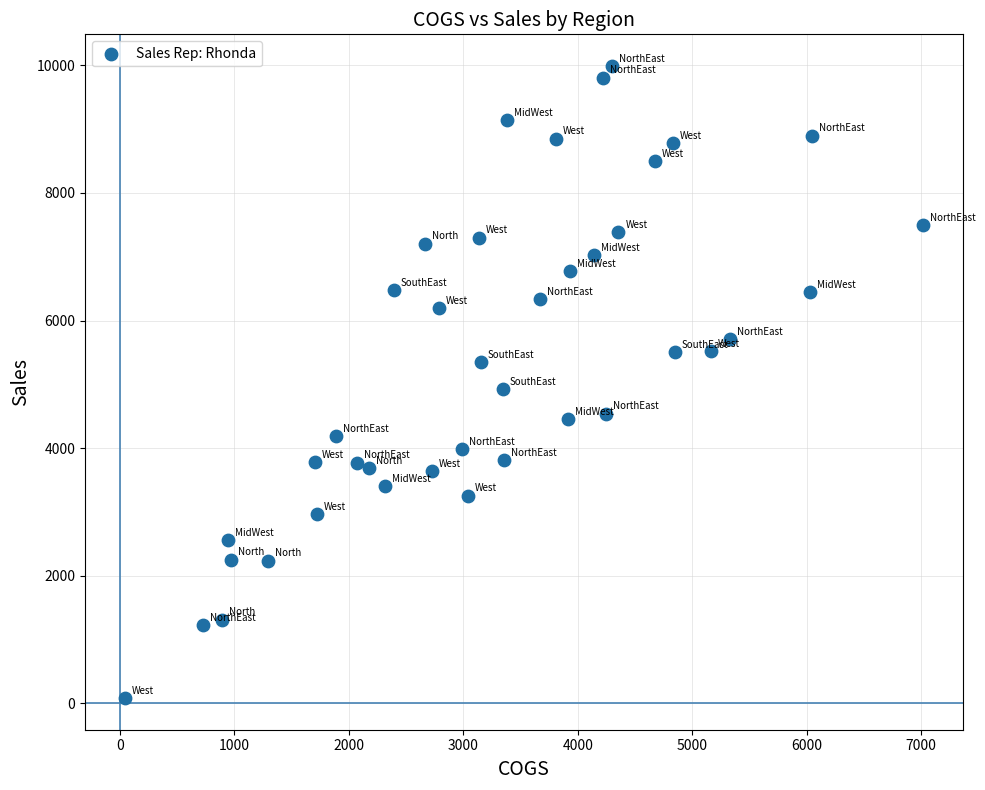

What is the range of X values (max minus min)?

6967.8